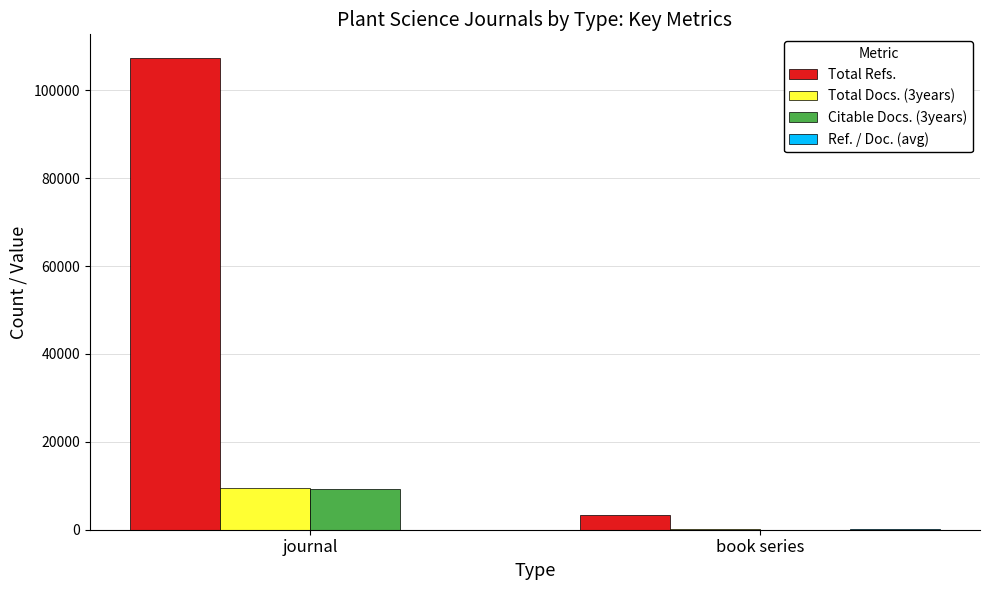

Count the Total Docs. (3years) values in the range 65 to 9437.

2